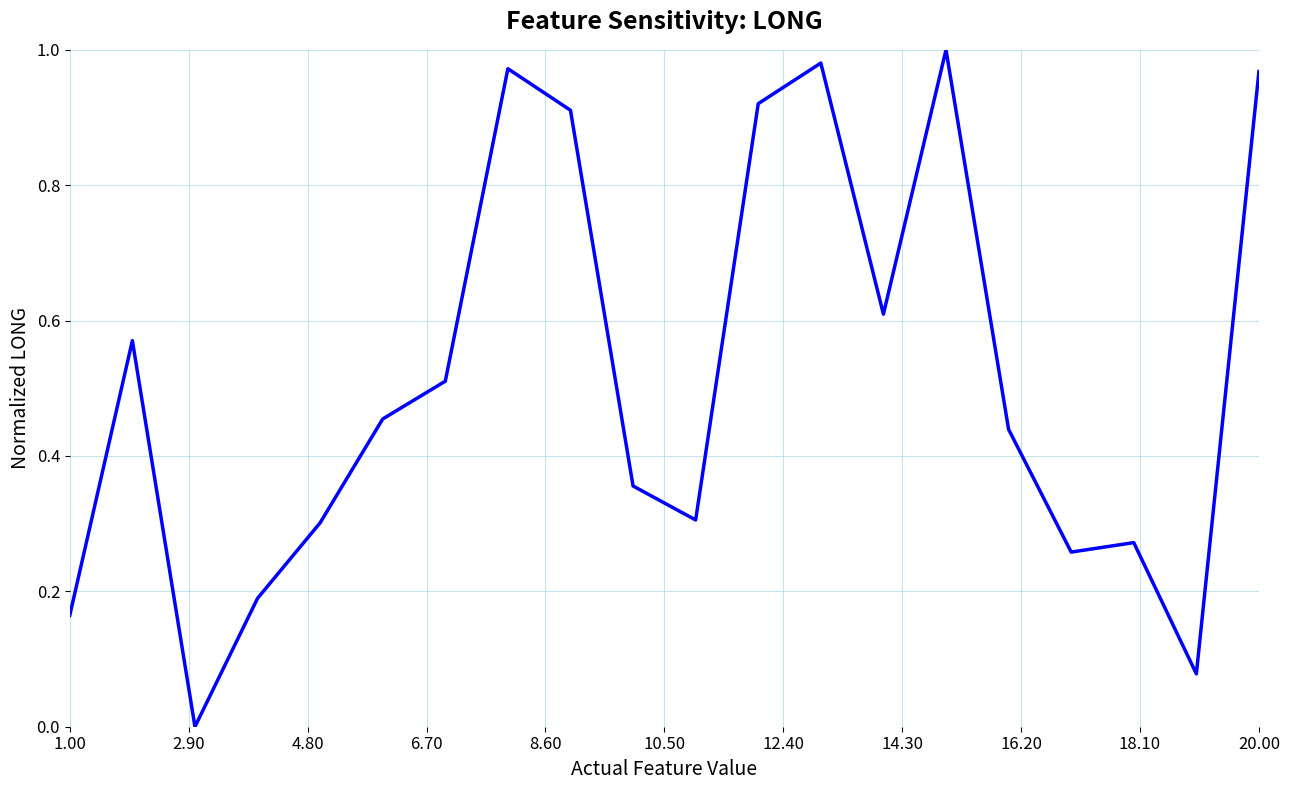

Is this an area chart (filled region under the line)?

No